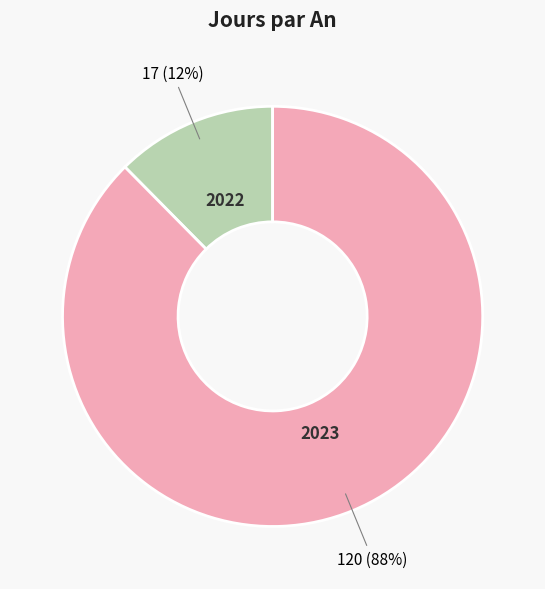

Does any single category account for the majority?

Yes